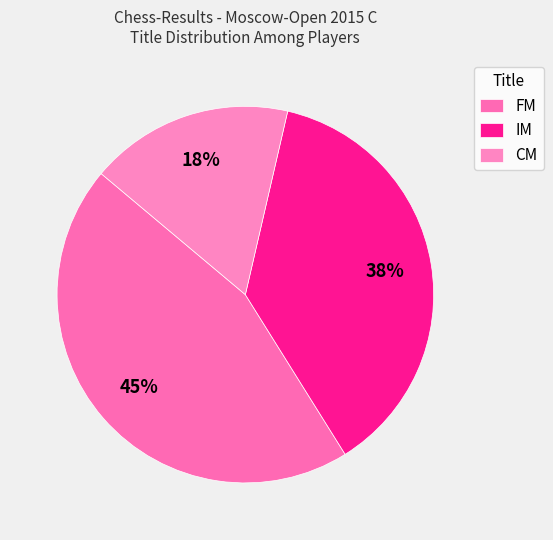

Rank the categories by value from lowest to highest.

CM, IM, FM